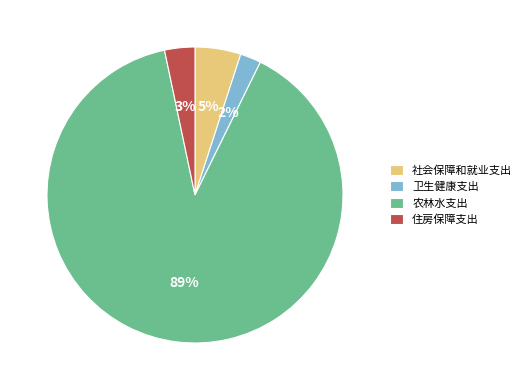

To the nearest percent, what is the difference between the 住房保障支出 and 卫生健康支出 slice percentages?

1%